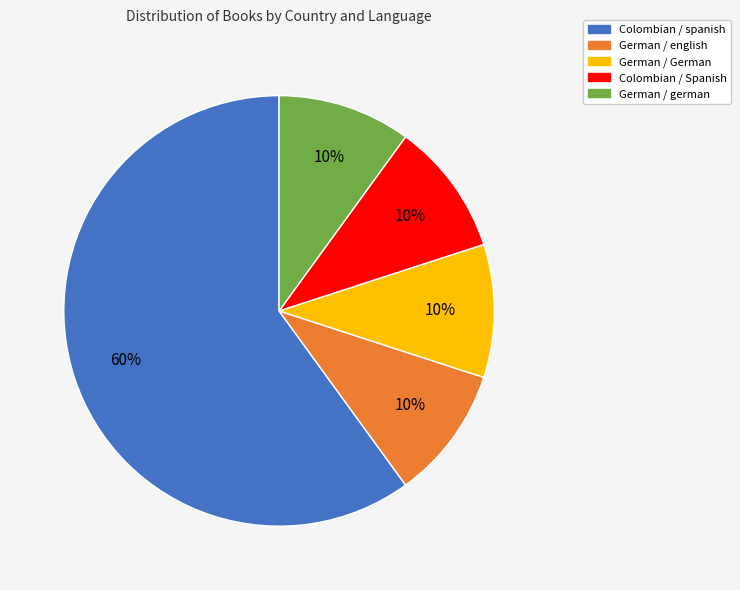

To the nearest percent, what portion does German / german represent?

10%